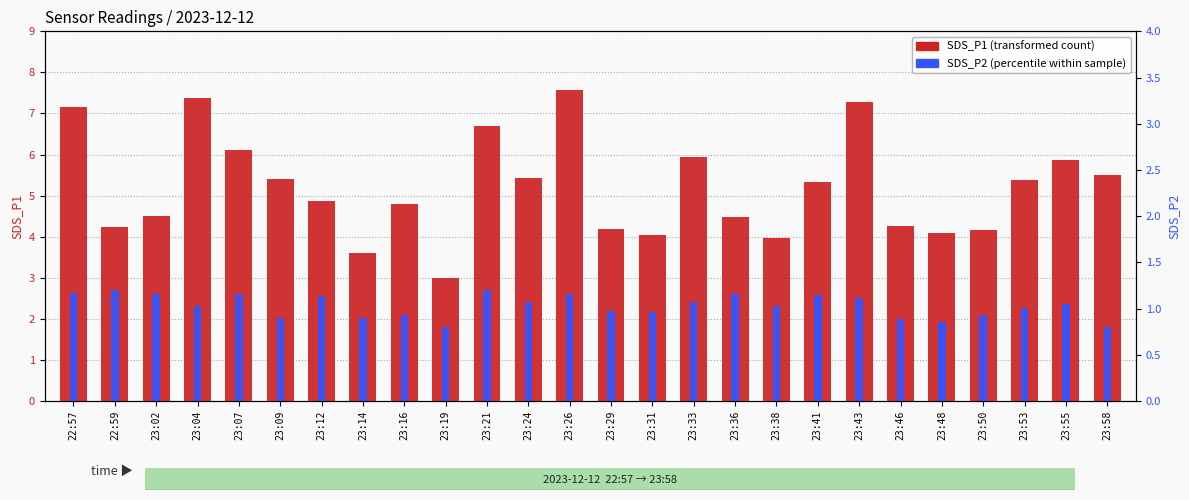

How many data points does each series have?

26